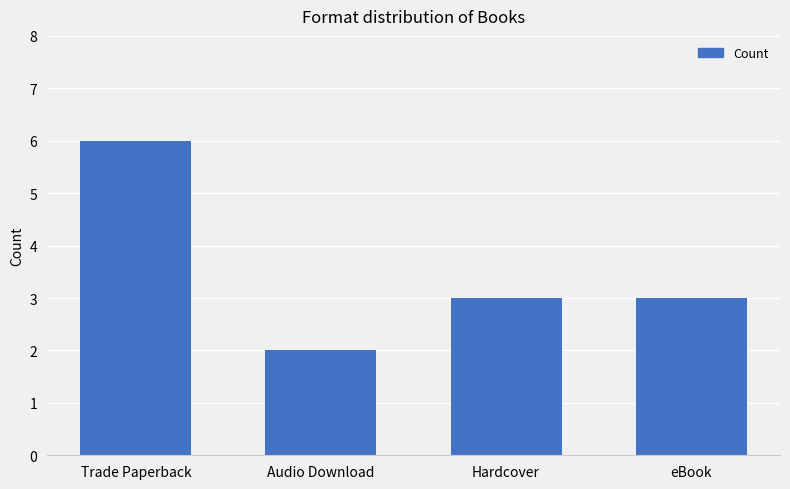

What is the approximate value at Hardcover?

3